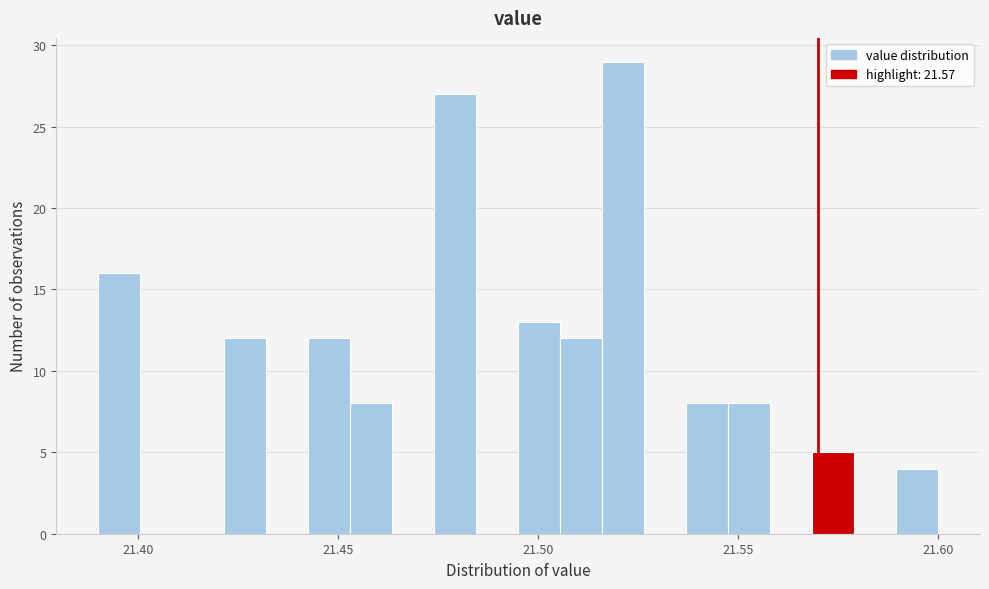

Read against the x-axis, roughly where is the centre of the tallest bar?

21.520